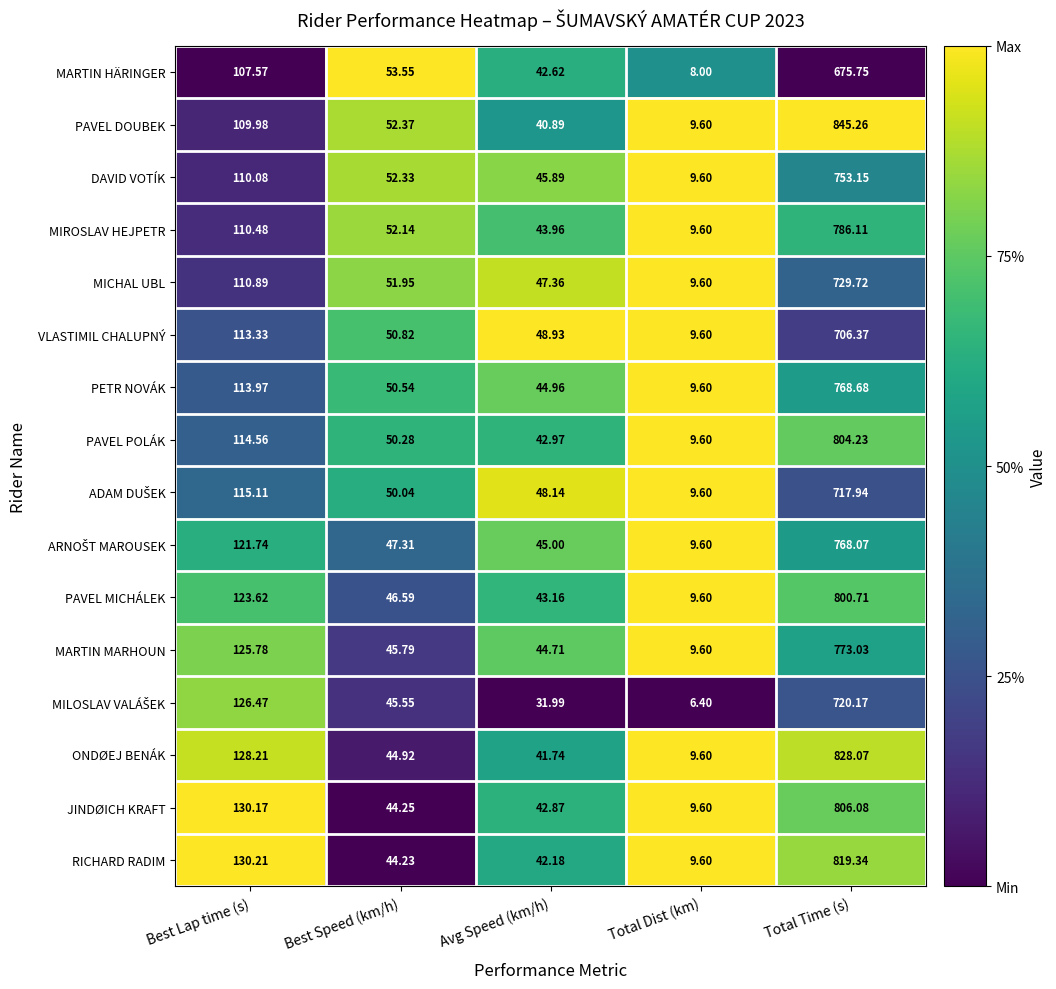

List the labels in order of ONDØEJ BENÁK value, smallest first.

Total Dist (km), Avg Speed (km/h), Best Speed (km/h), Best Lap time (s), Total Time (s)